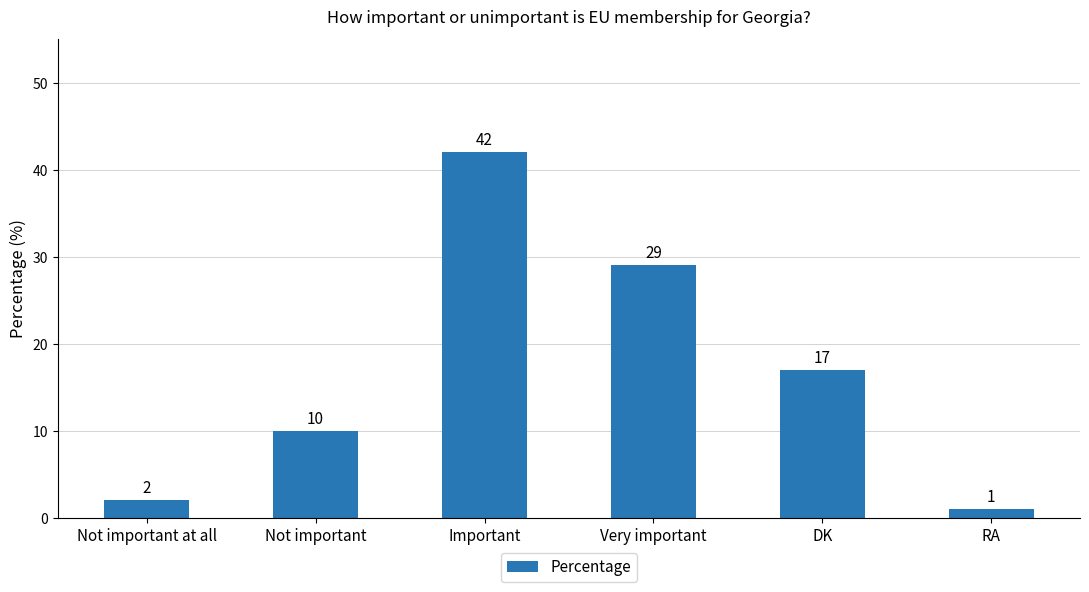

What is the average value?

17